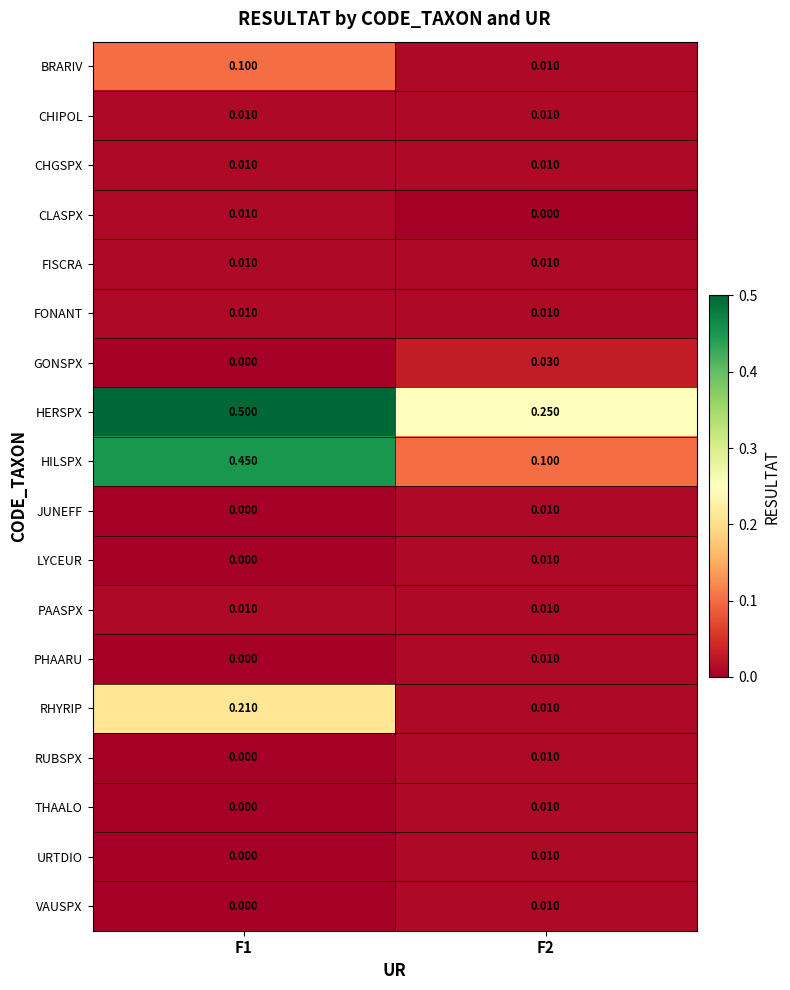

Which series changed the most between F1 and F2?

HILSPX